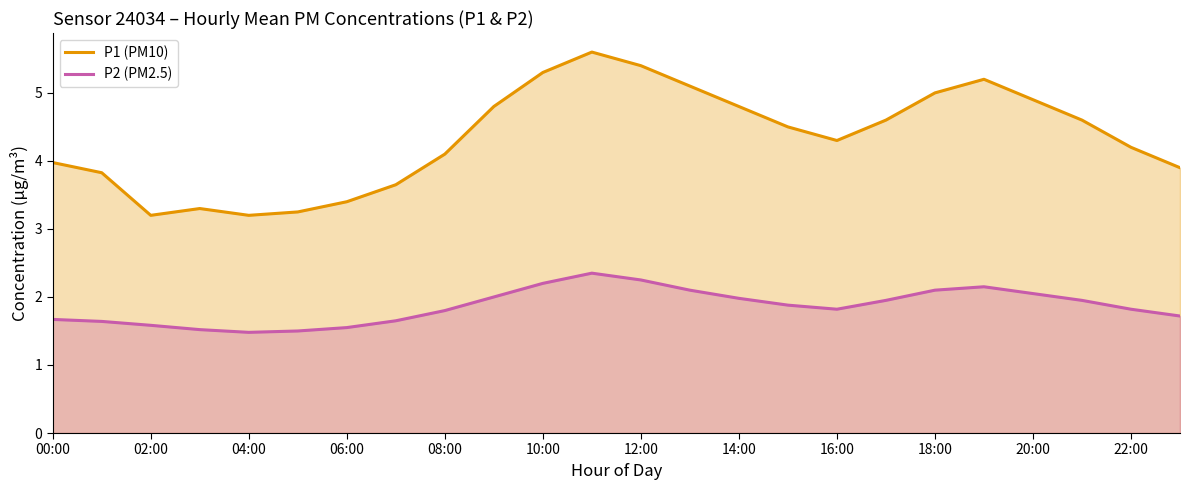

Rank the series by their maximum value, from lowest to highest.

P2, P1